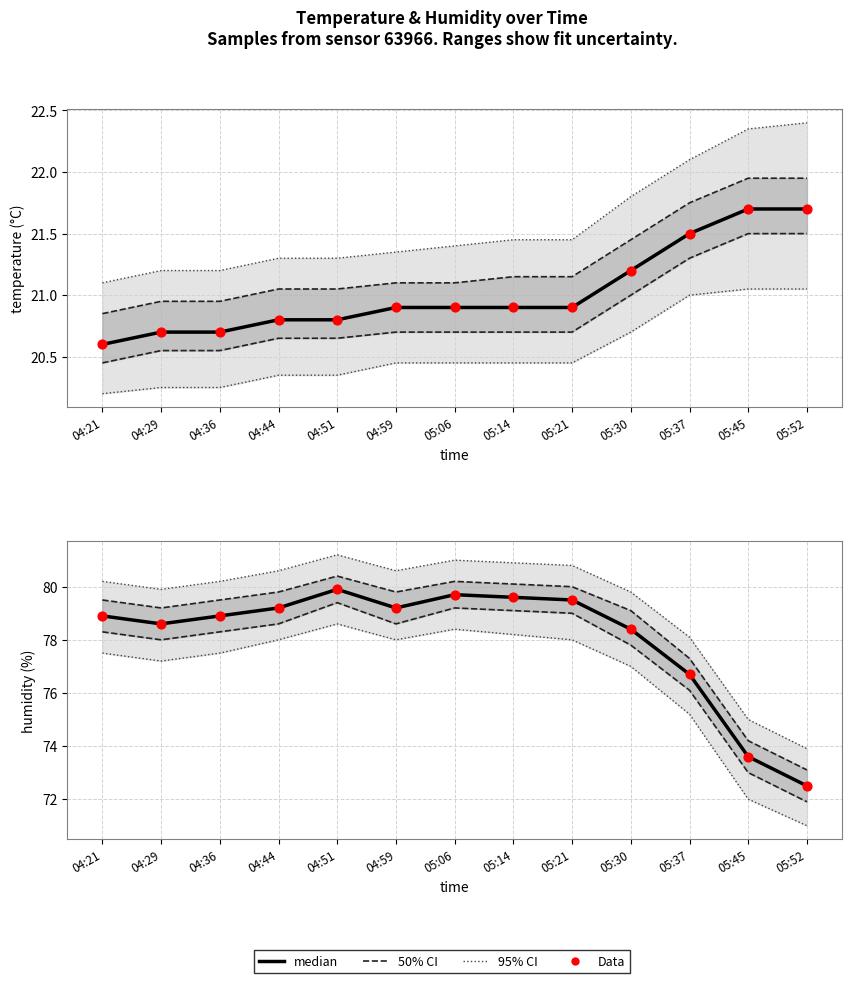

At which category is the sum across all series the highest?

04:51